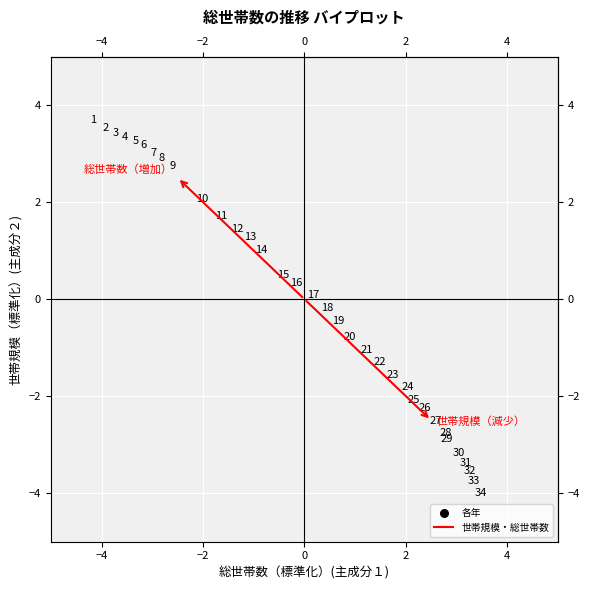

What is the range of Y values (max minus min)?

7.7